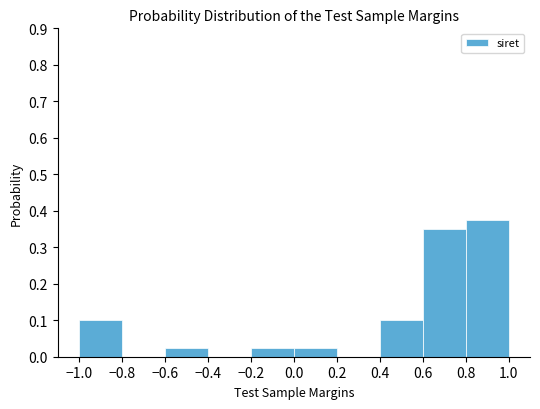

Reading left to right, list every bar in this chart as the range it spans on the x-axis followed by its height. The values are not printed on the chart, so give them approximately, as read against the axis.

-1.0 to -0.8: 0.10
-0.8 to -0.6: 0
-0.6 to -0.4: 0.03
-0.4 to -0.2: 0
-0.2 to 0.0: 0.03
0.0 to 0.2: 0.03
0.2 to 0.4: 0
0.4 to 0.6: 0.10
0.6 to 0.8: 0.35
0.8 to 1.0: 0.38